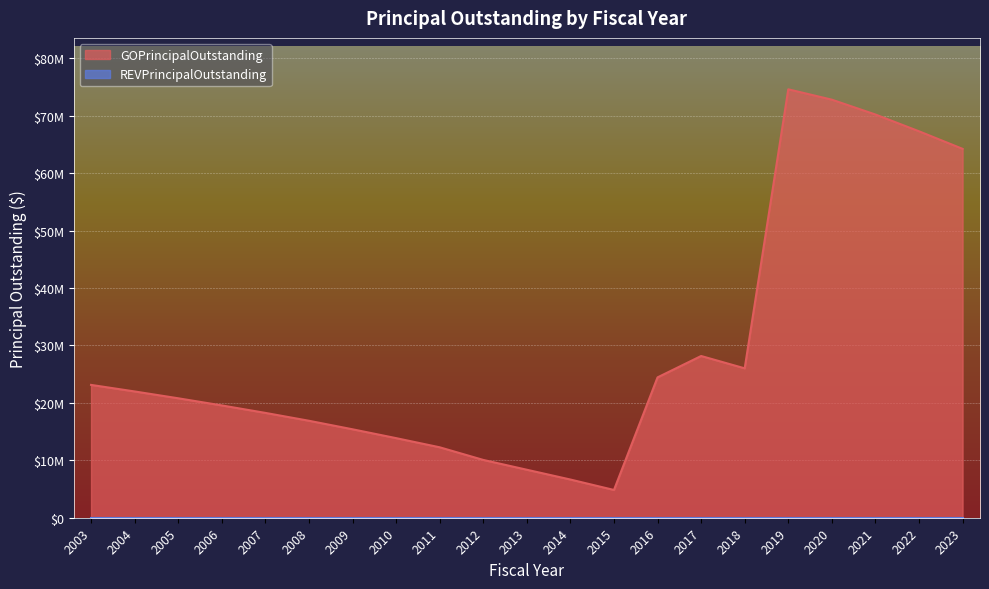

How many lines are shown in the chart?

1